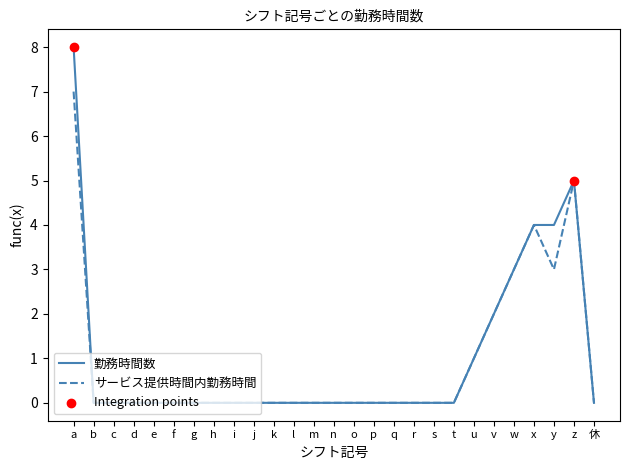

Which series has the widest spread of values?

勤務時間数